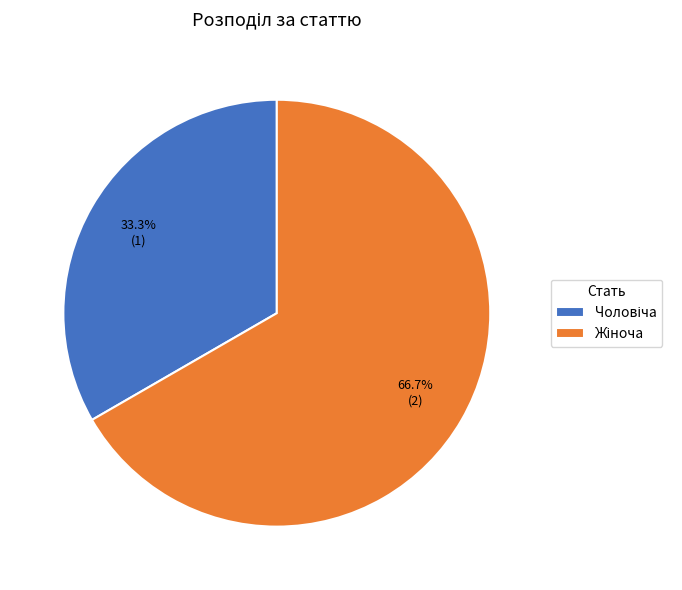

Does any single category account for the majority?

Yes